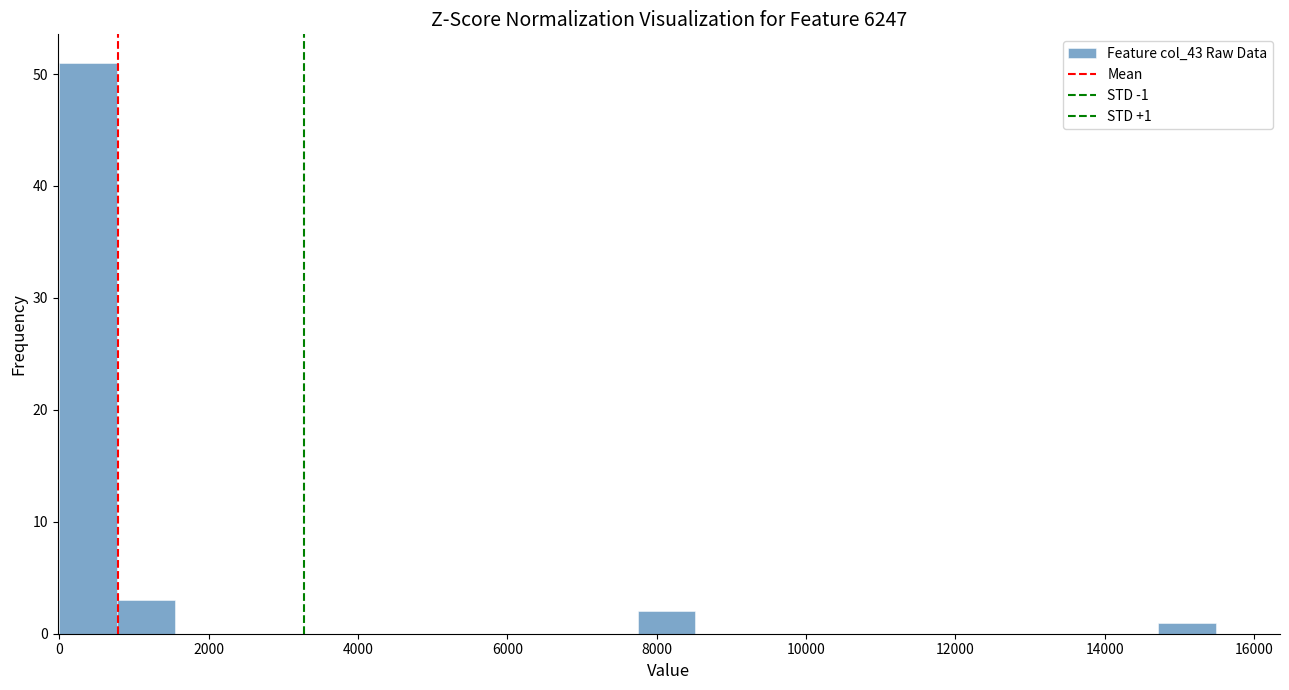

Around what value on the x-axis is the tallest bar? Give the approximate position of its centre, as read against the axis.

400